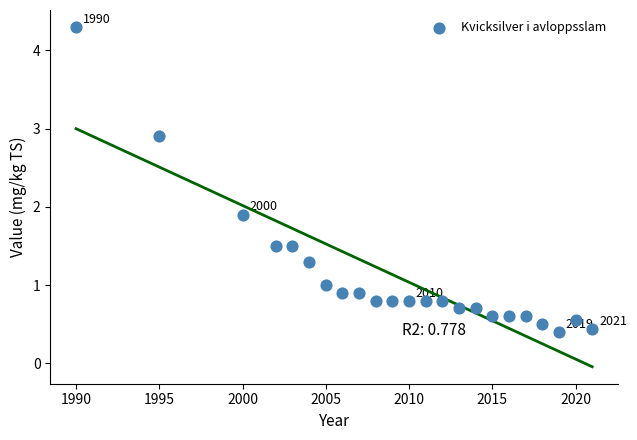

What is the range of Y values (max minus min)?

3.9